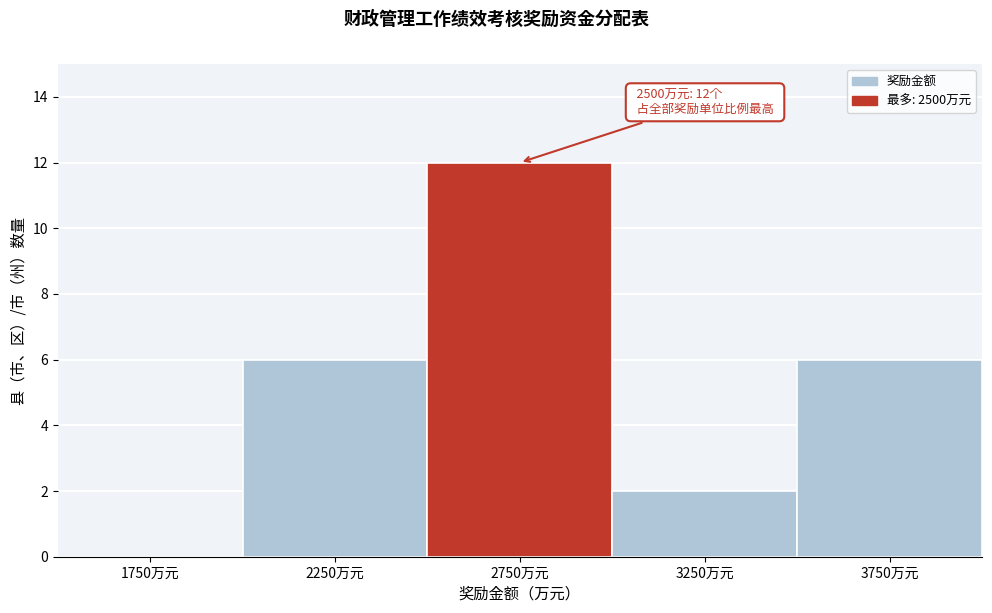

Over which range of the x-axis is the bar tallest?

2500 to 3000